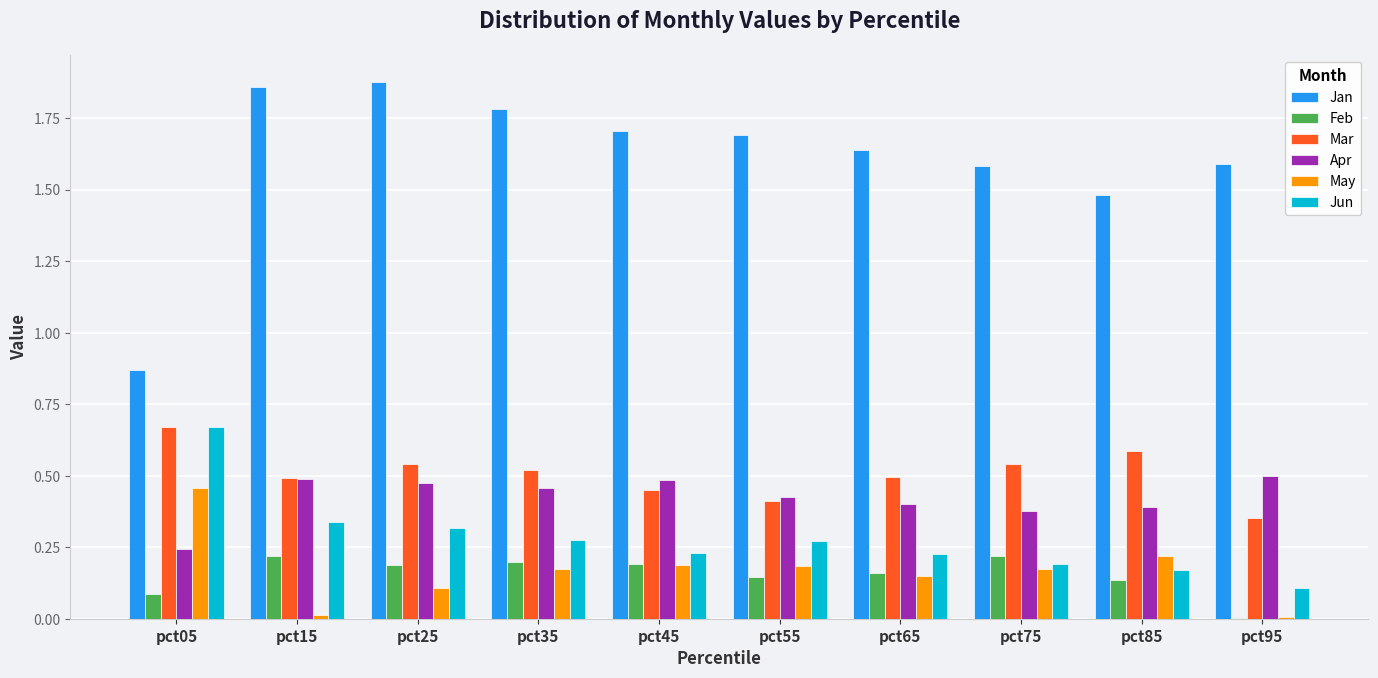

How many Apr values are between 0 and 1?

10